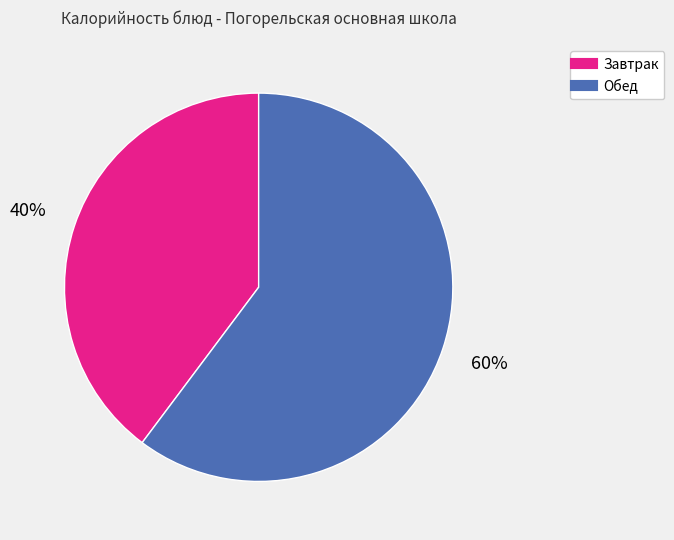

Does any single category account for the majority?

Yes